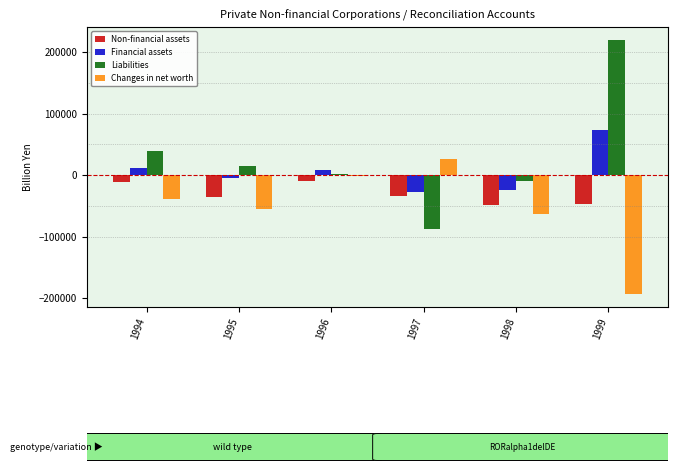

Which category has the lowest value across all series?

1999